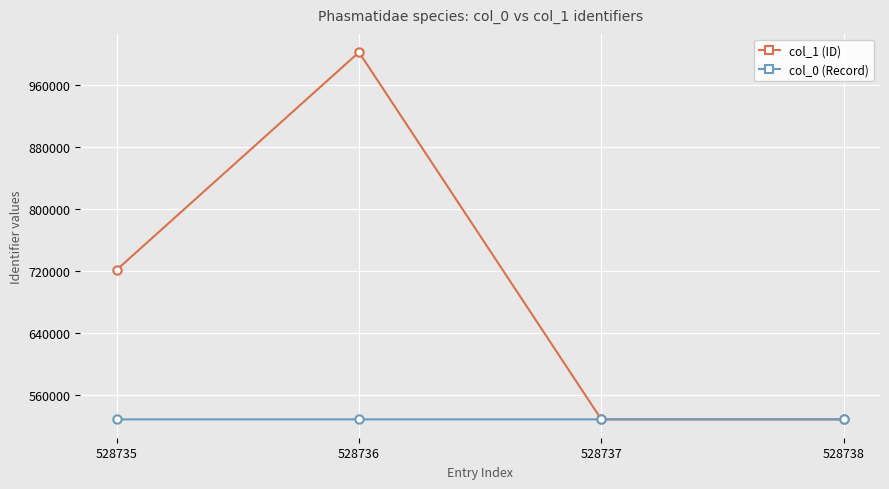

Rank the series by their maximum value, from lowest to highest.

col_0 (Record), col_1 (ID)